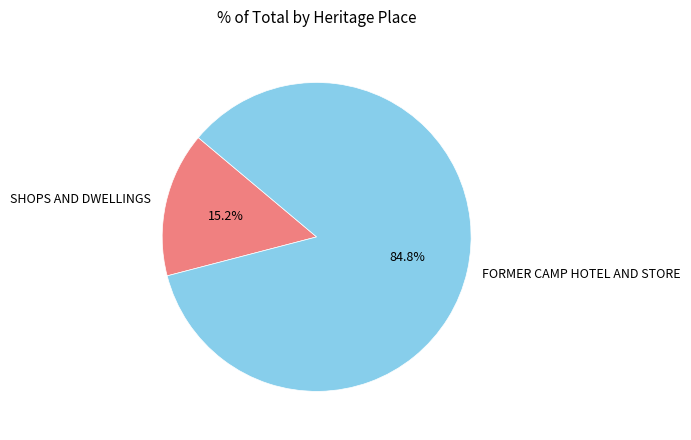

To the nearest percent, what percentage of the pie is SHOPS AND DWELLINGS?

15%